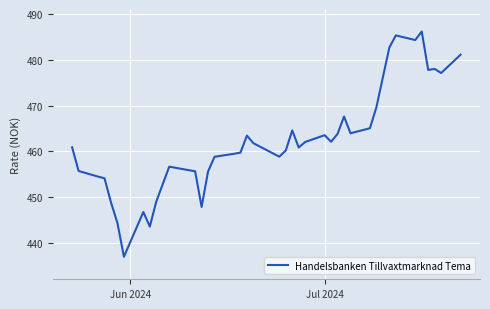

What is the minimum value shown in the chart?

437.0